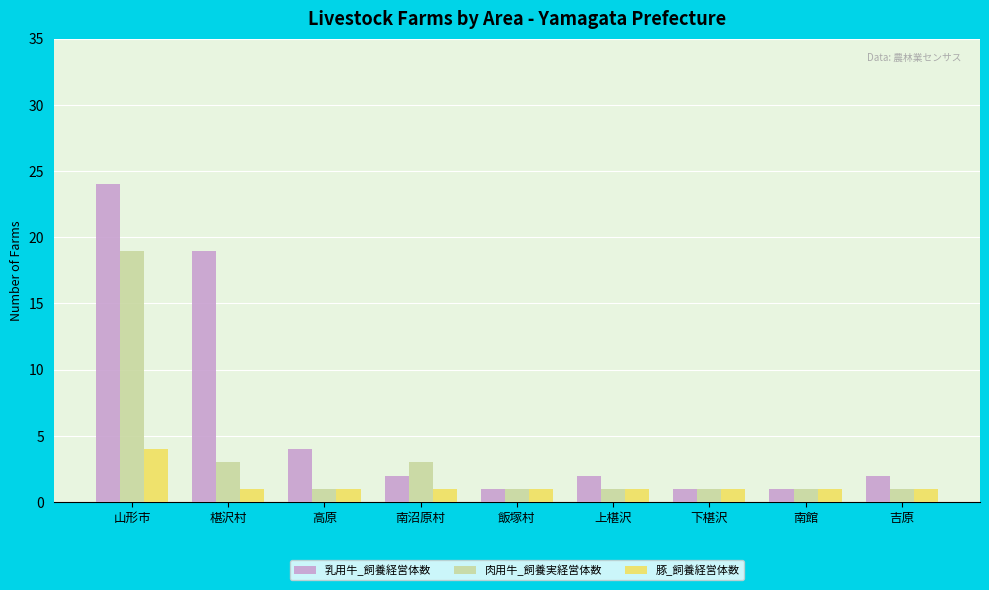

At which label is 乳用牛_飼養経営体数 closest to 12?

椹沢村